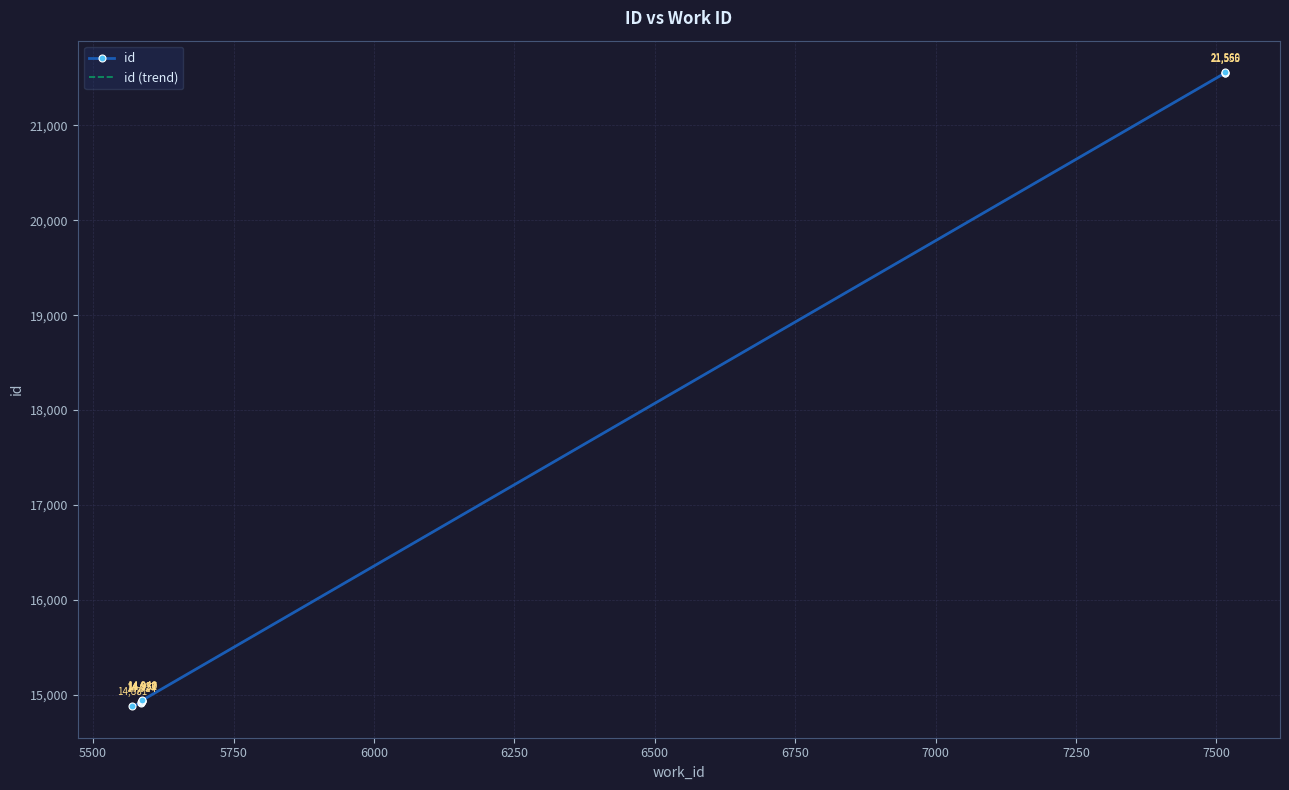

What is the maximum value shown in the chart?

21560